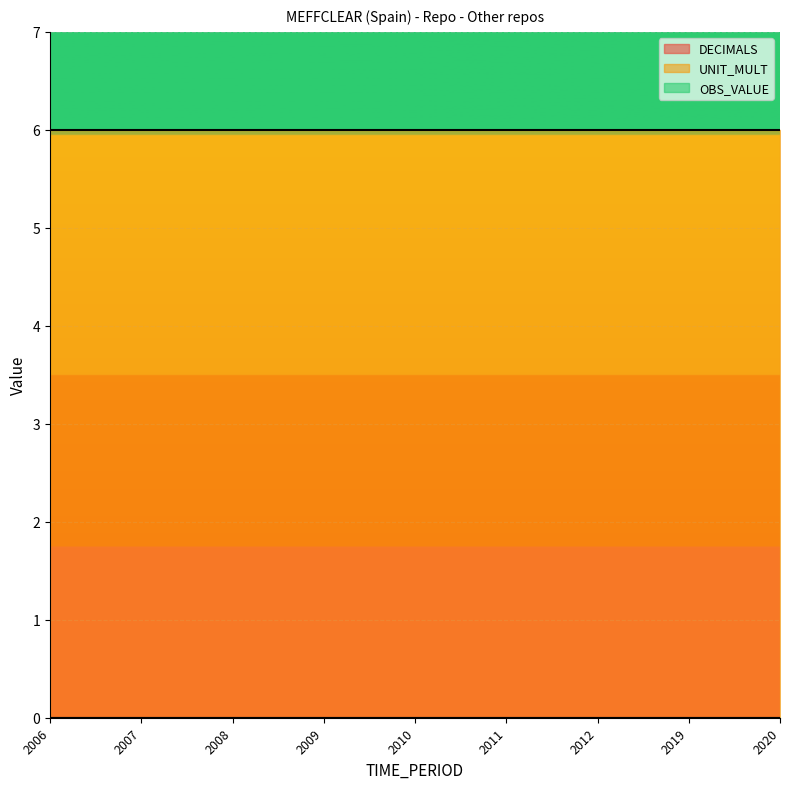

Rank the categories by DECIMALS value from lowest to highest.

2006, 2007, 2008, 2009, 2010, 2011, 2012, 2019, 2020